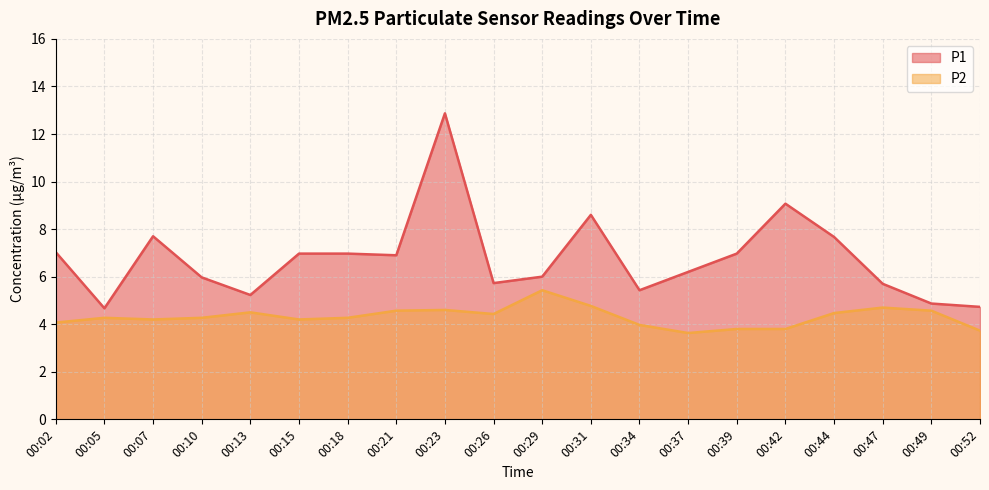

At which label does P2 reach its minimum?

00:37